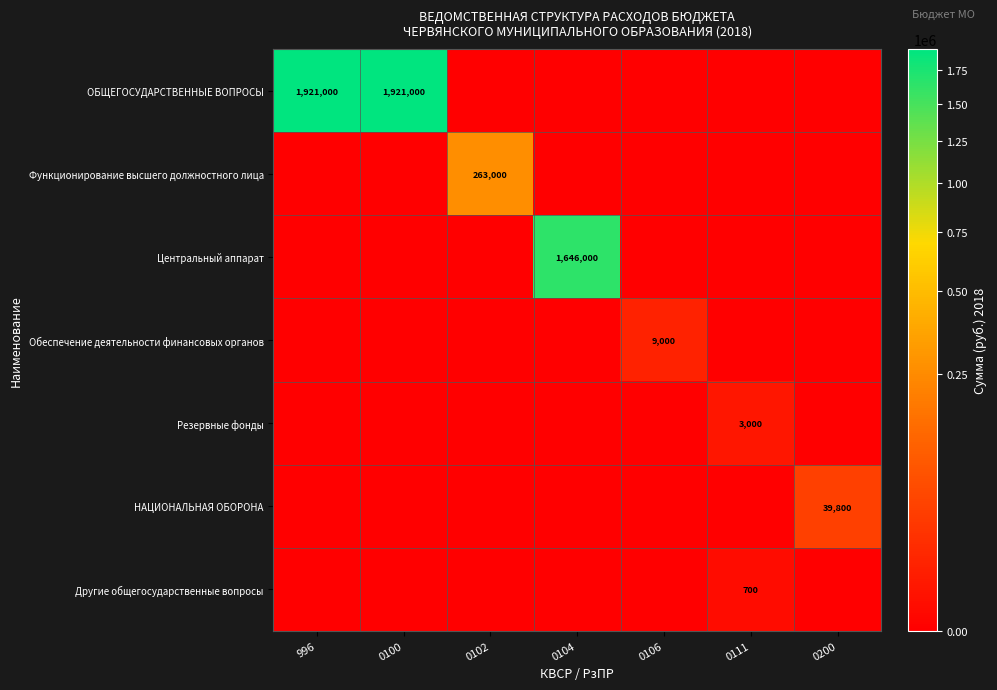

How many categories are shown in the chart?

7